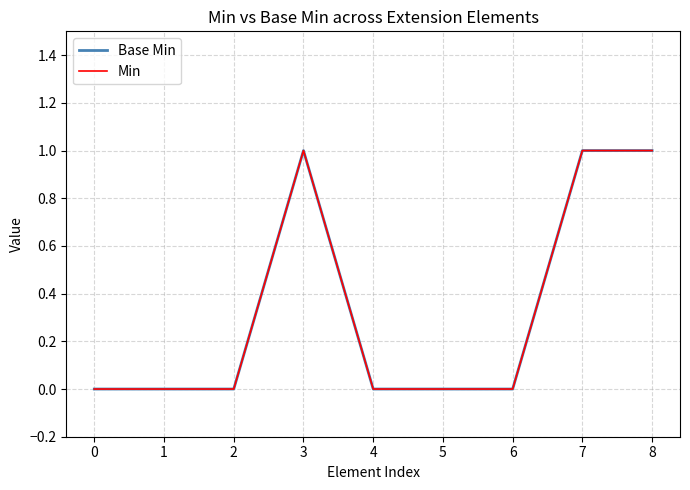

At which category does Min reach its first local peak?

3